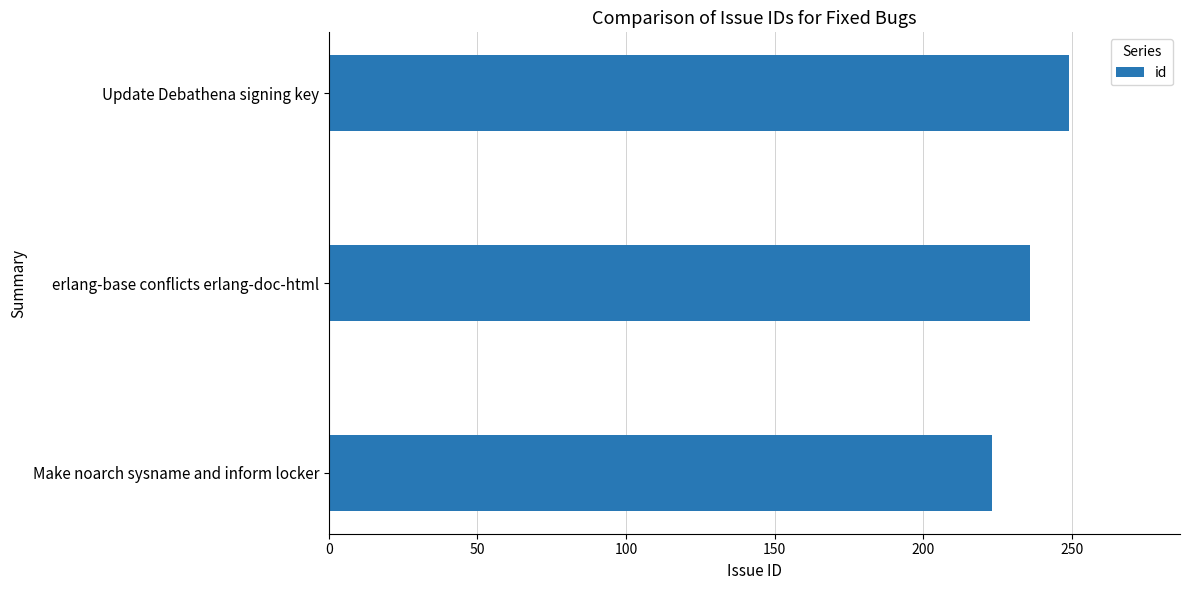

How many values are between 223 and 249?

3